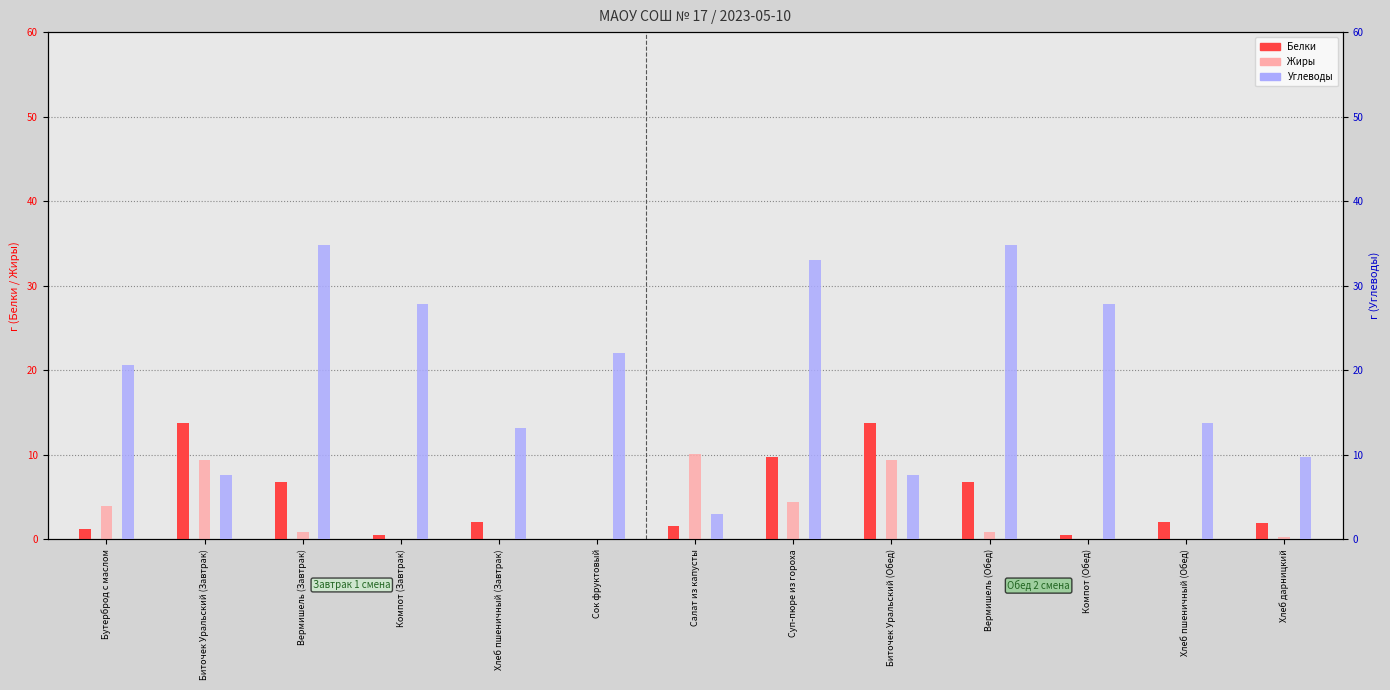

At which category is the sum across all series the highest?

Суп-пюре из гороха